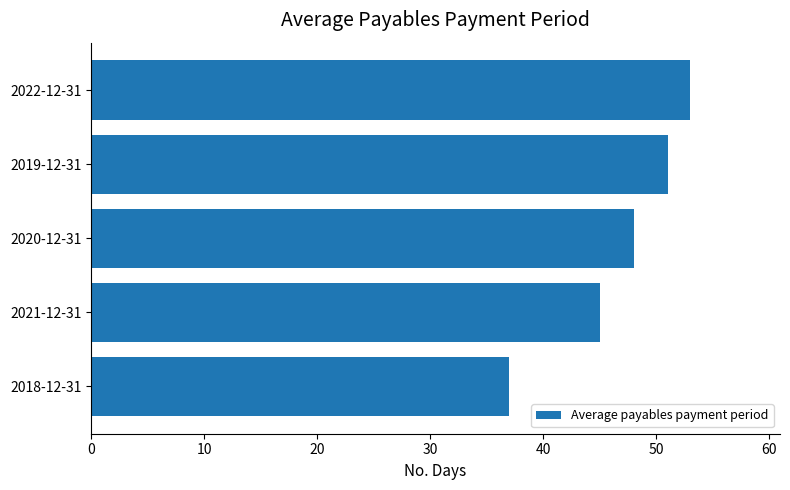

True or false: the data shows 79 at 2019-12-31.

False